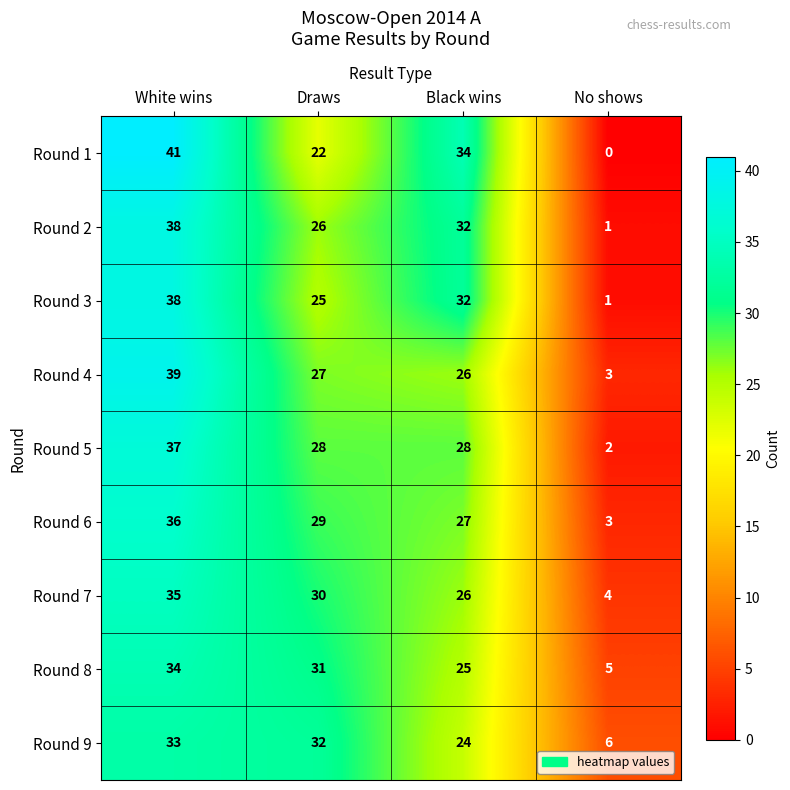

What is the spread (max minus min) of values at White wins?

8